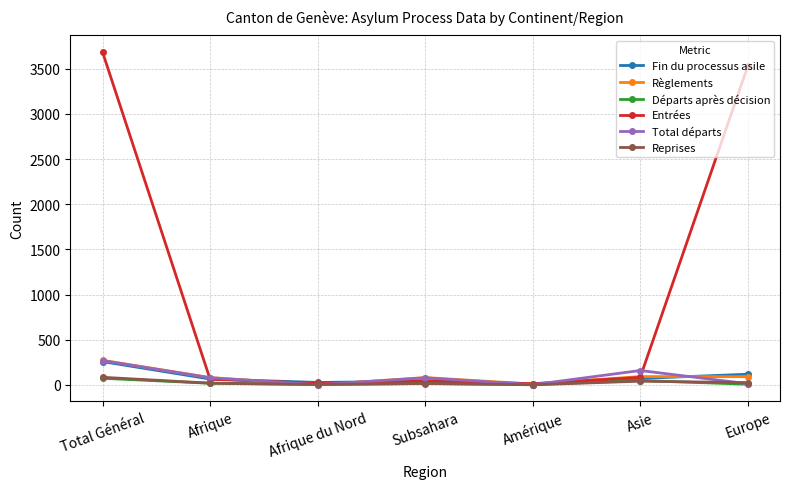

Which series ends up on top after the final intersection of Reprises and Départs après décision?

Reprises